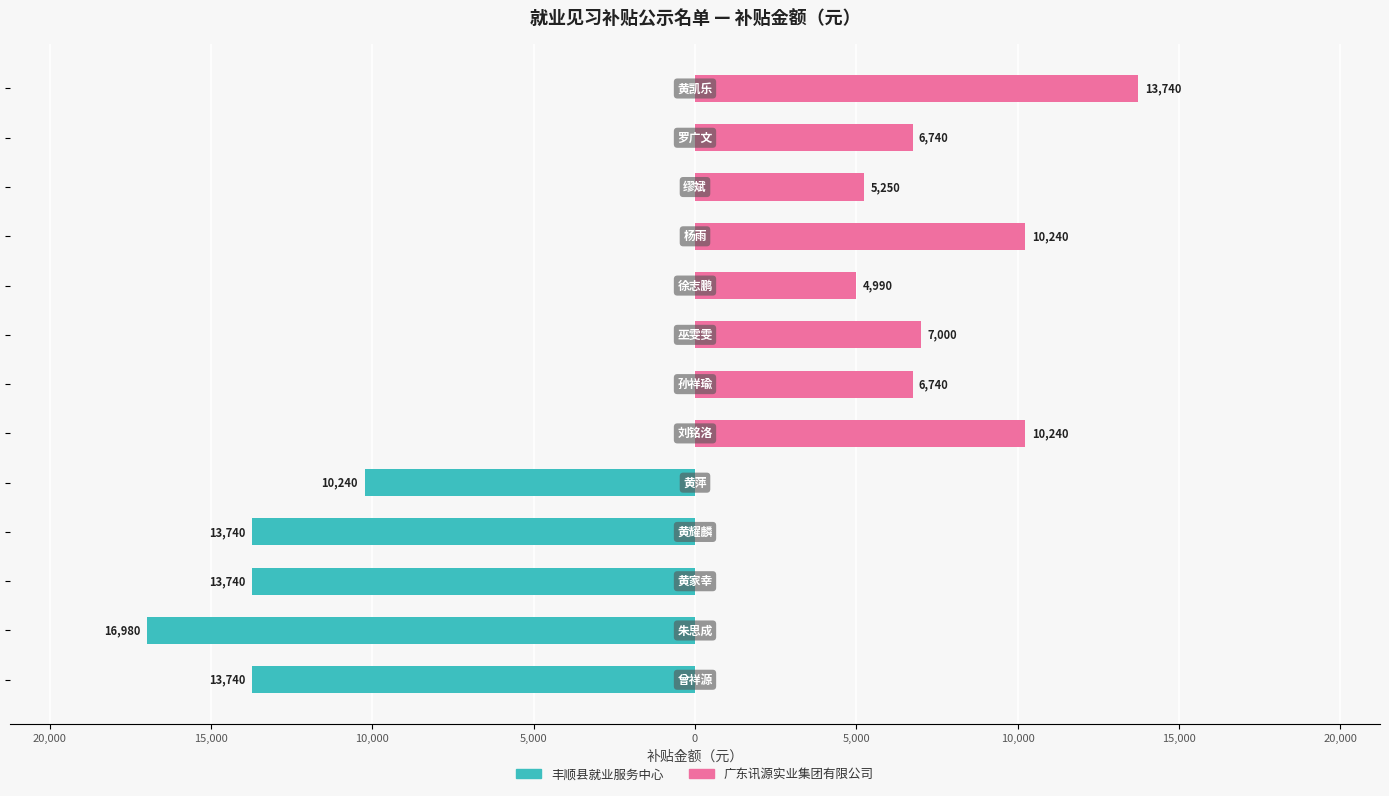

True or false: 丰顺县就业服务中心 has a value of 10175 at 0.

False